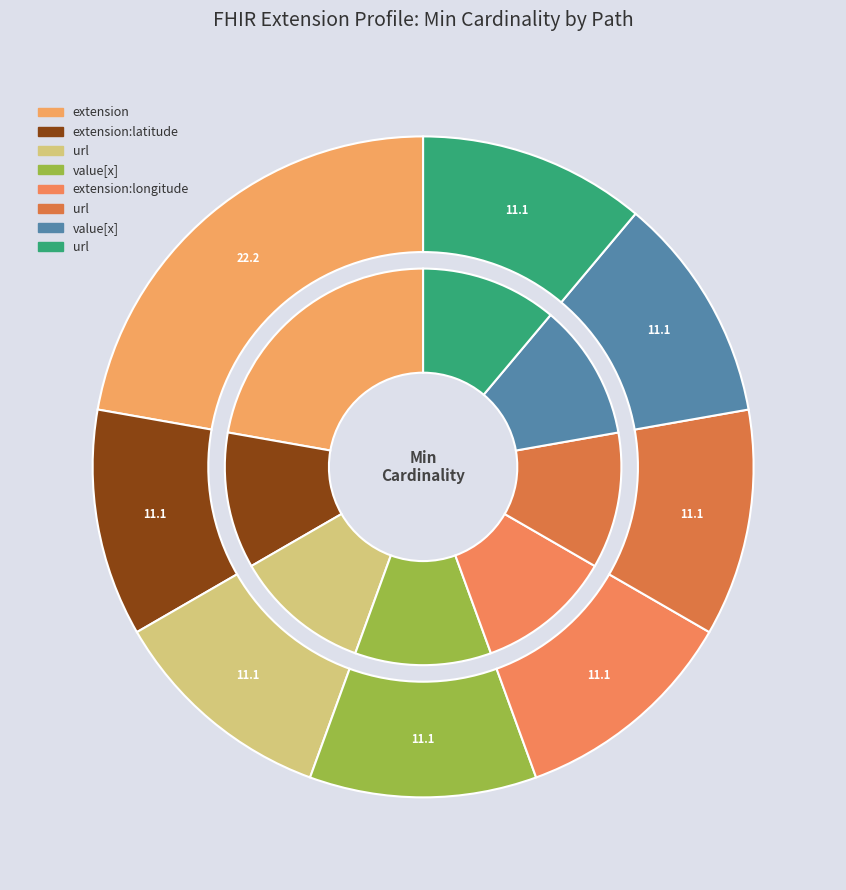

To the nearest percent, what portion does Extension.extension:longitude represent?

11%